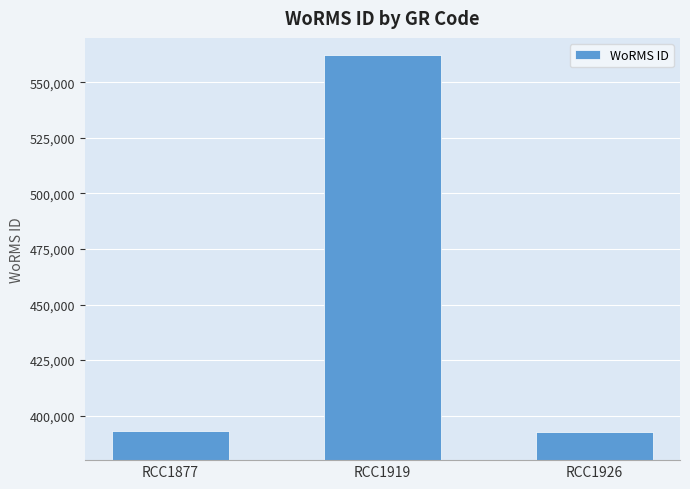

What is the average value?

449310